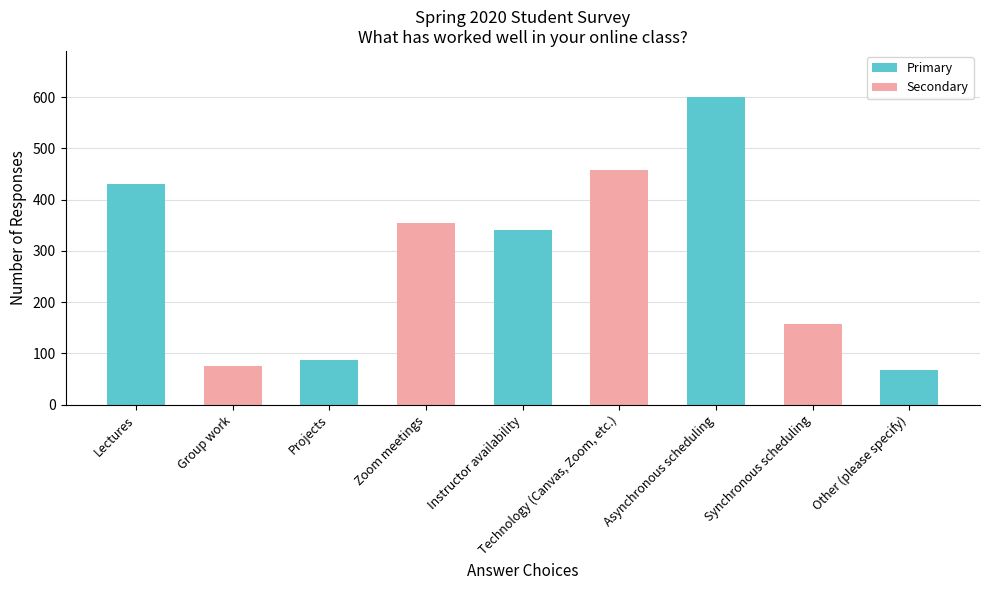

What is the change in value from Group work to Synchronous scheduling?

+81